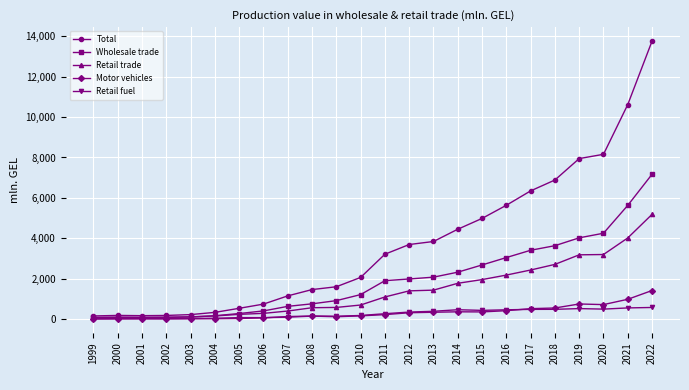

What are all the series names shown in the legend?

Total, Wholesale trade, Retail trade, Motor vehicles, Retail fuel